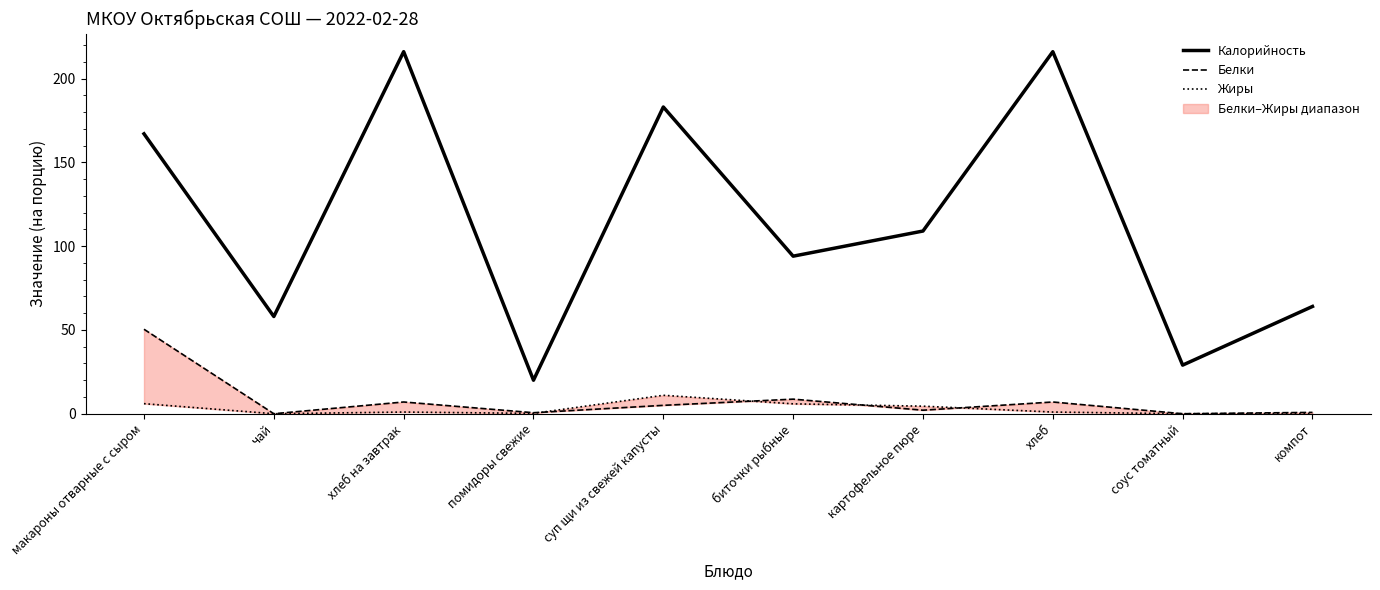

Does the chart display data point markers on the line(s)?

No